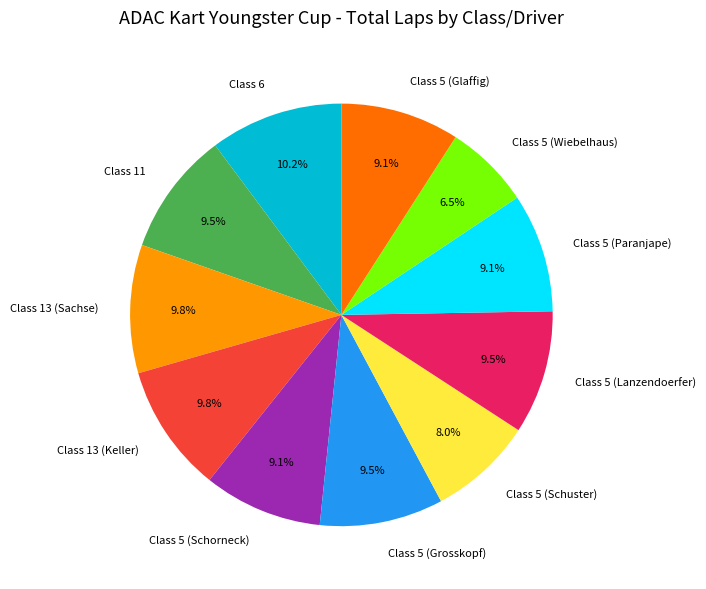

To the nearest percent, what percentage of the pie is Class 6?

10%